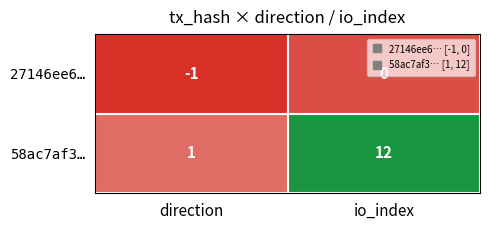

At io_index, list the series in order from smallest to largest.

27146ee6…, 58ac7af3…